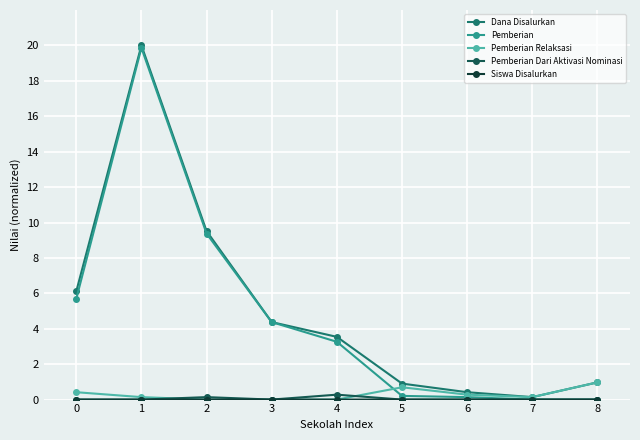

Is the value of Dana Disalurkan at 7 greater than the value of Pemberian at 1?

No